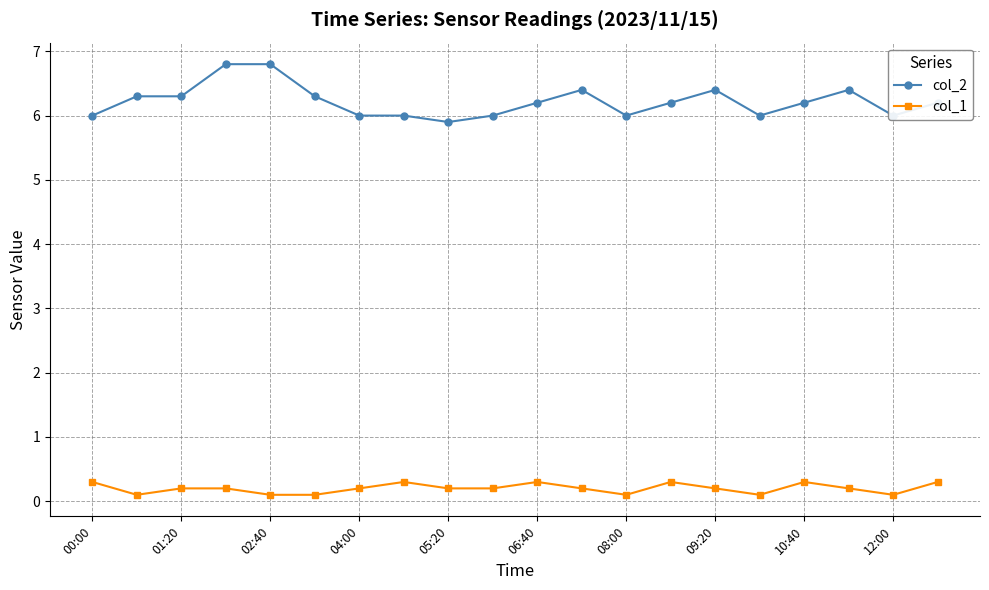

Reading left to right, transcribe all the data shown in this chart.

col_2: 6.0	6.3	6.3	6.8	6.8	6.3	6.0	6.0	5.9	6.0	6.2	6.4	6.0	6.2	6.4	6.0	6.2	6.4	6.0	6.2
col_1: 0.3	0.1	0.2	0.2	0.1	0.1	0.2	0.3	0.2	0.2	0.3	0.2	0.1	0.3	0.2	0.1	0.3	0.2	0.1	0.3